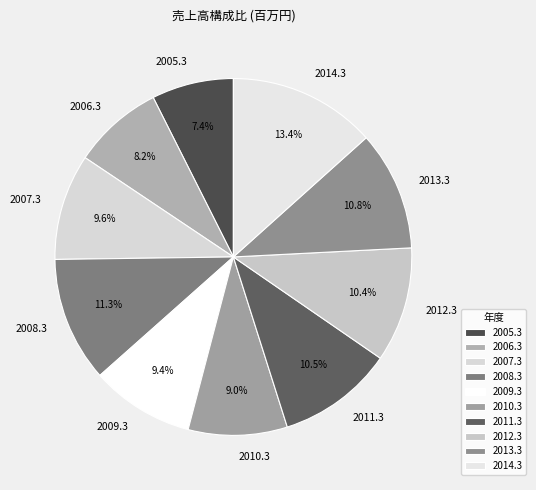

Does 2012.3 account for over 50% of the chart?

No